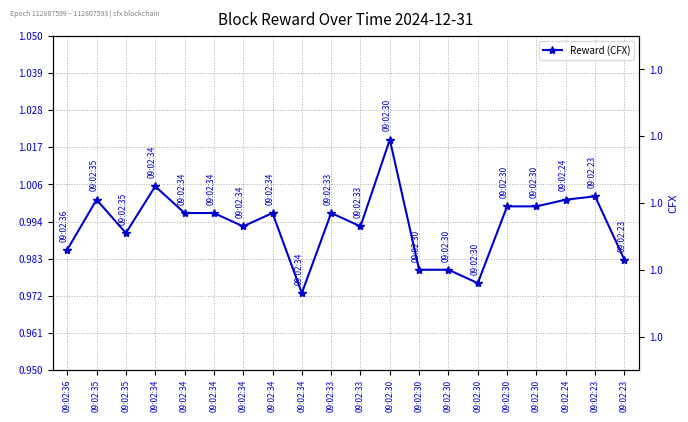

True or false: there are more than 2 points higher than both neighbors.

True